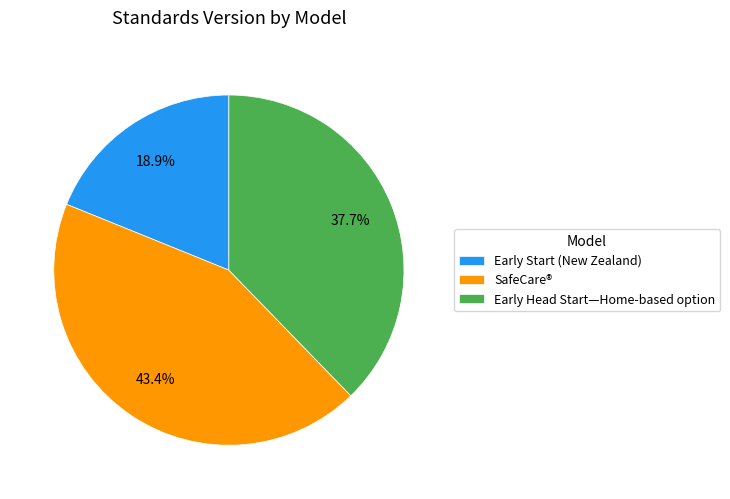

Is there a majority slice in this chart?

No